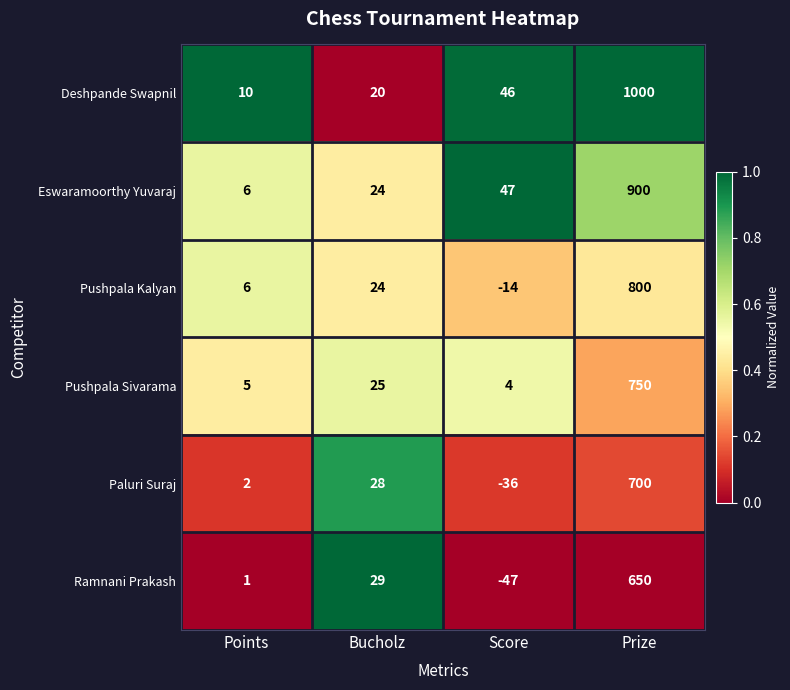

Rank the series by their maximum value, from highest to lowest.

Deshpande Swapnil, Eswaramoorthy Yuvaraj, Pushpala Kalyan, Pushpala Sivarama, Paluri Suraj, Ramnani Prakash